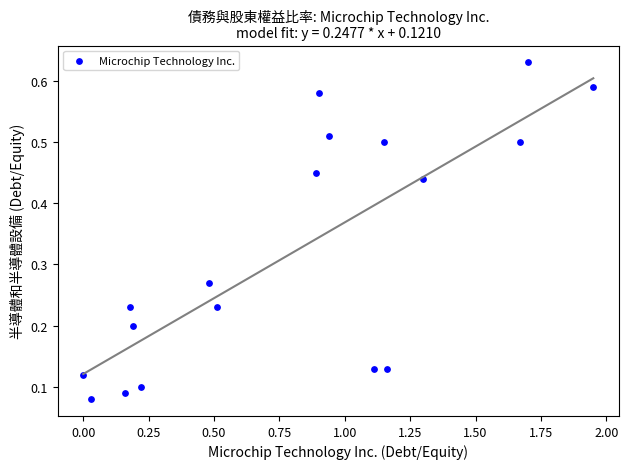

What is the range of X values (max minus min)?

1.9